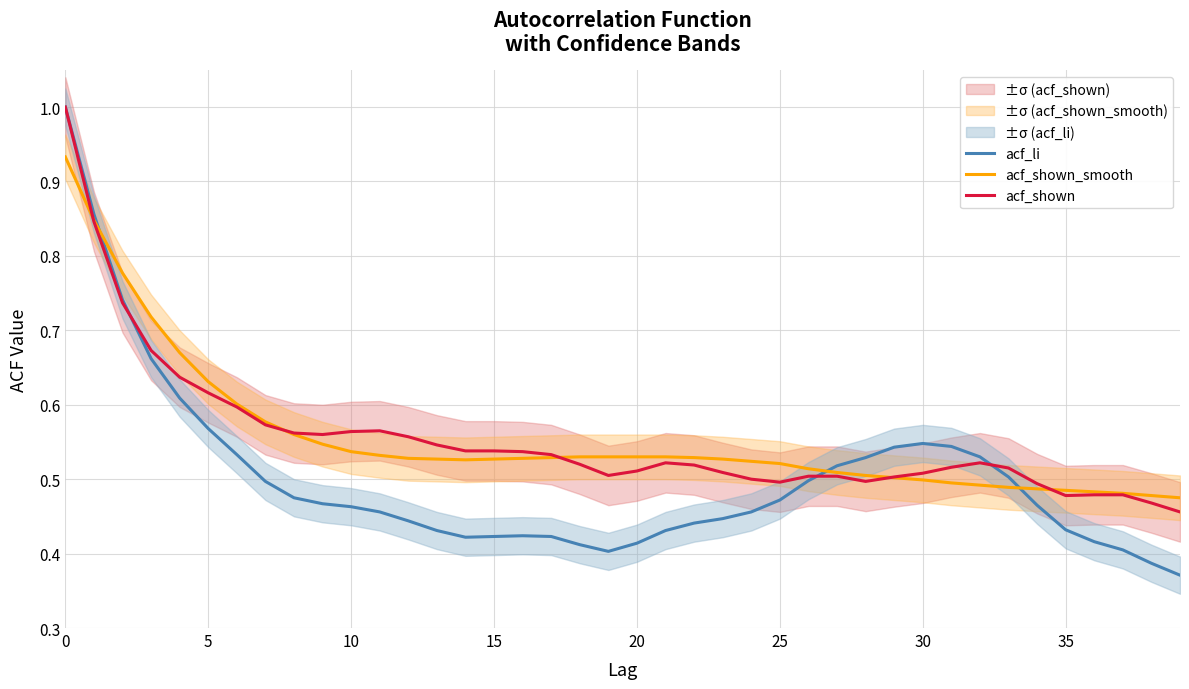

The value of acf_shown_smooth at 21 is 0.5. True or false?

True